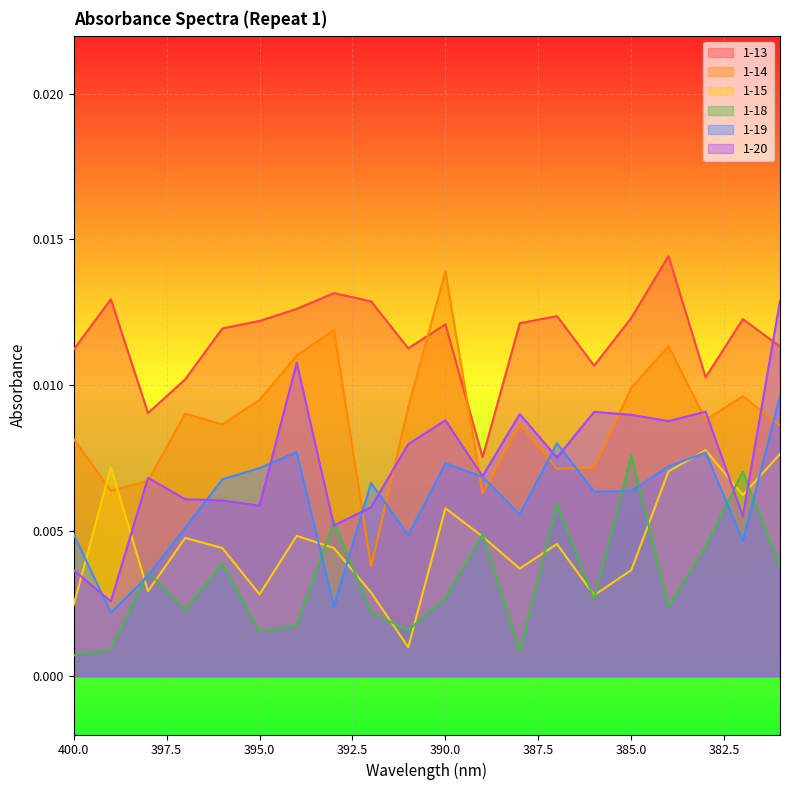

What is the sum of all 1-13 values?

0.2